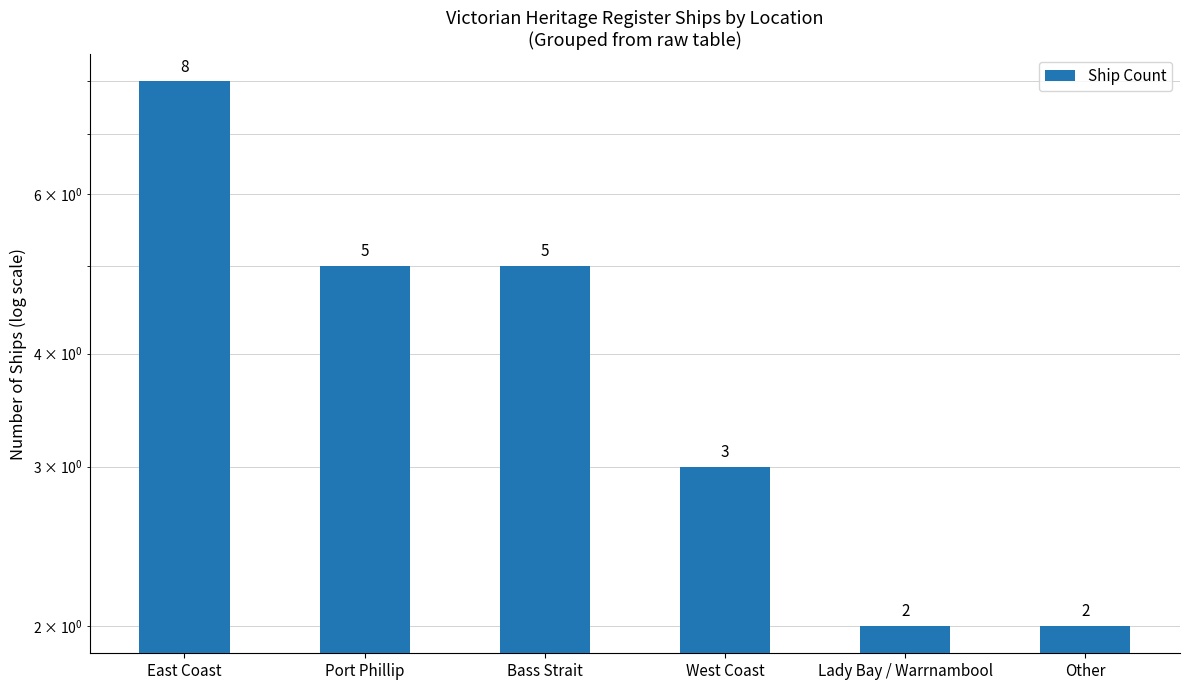

Where does the data first go above 5?

East Coast